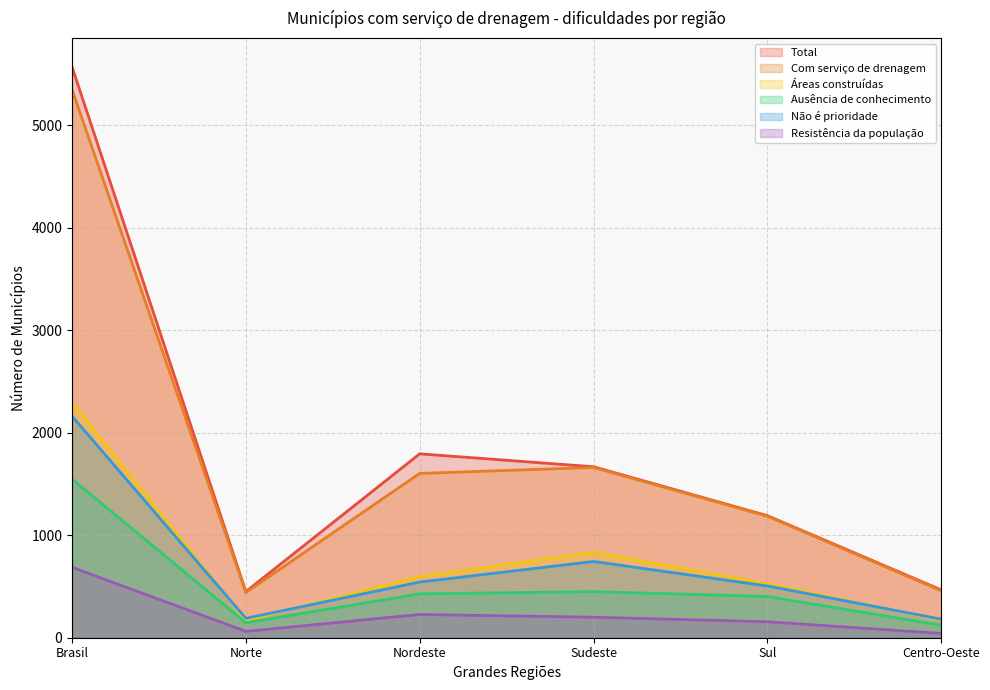

What is the difference between the highest and lowest values at Brasil?

4883